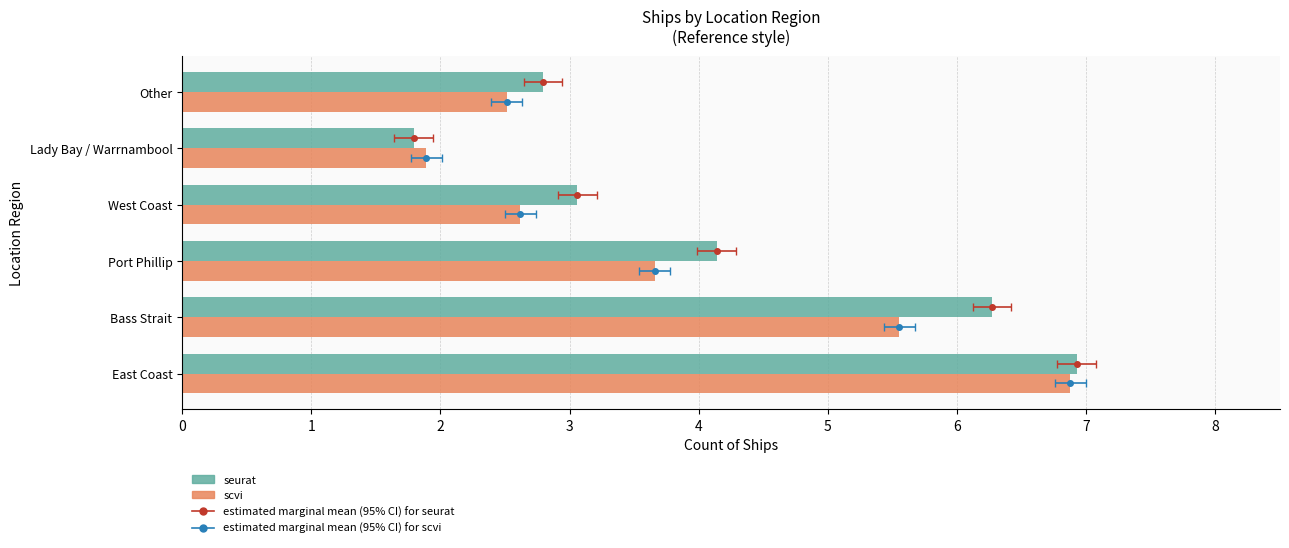

What is the difference between the second highest and minimum values in the seurat series?

4.5